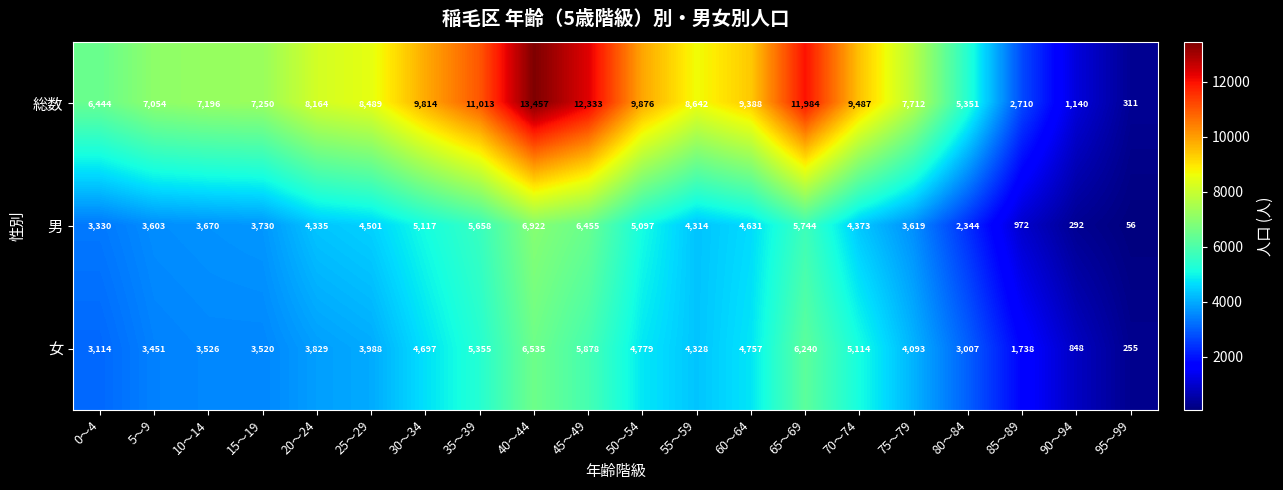

Which series has the widest spread of values?

総数